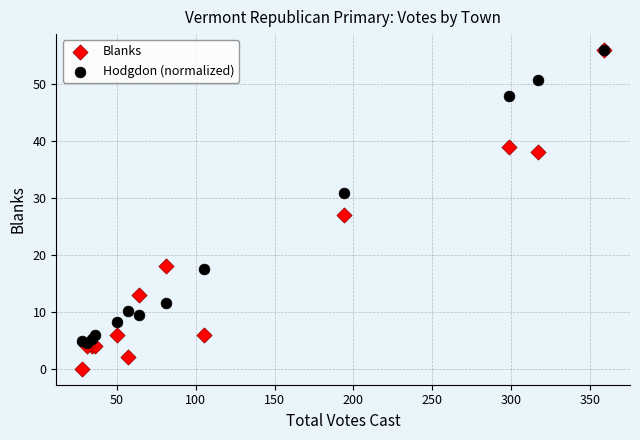

In the Blanks series, what Y value is closest to 28?

27.0